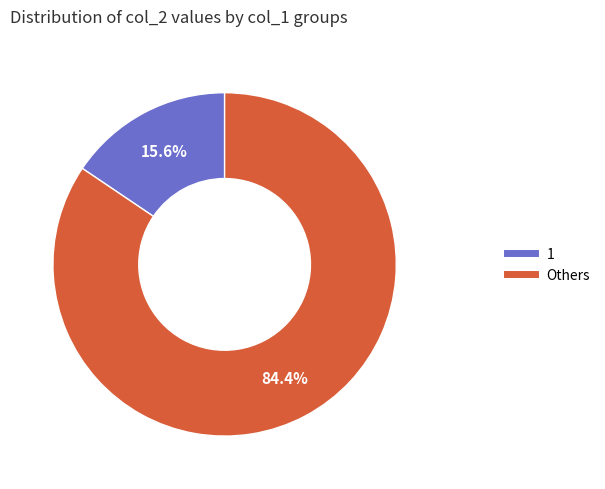

Does any single category account for the majority?

Yes